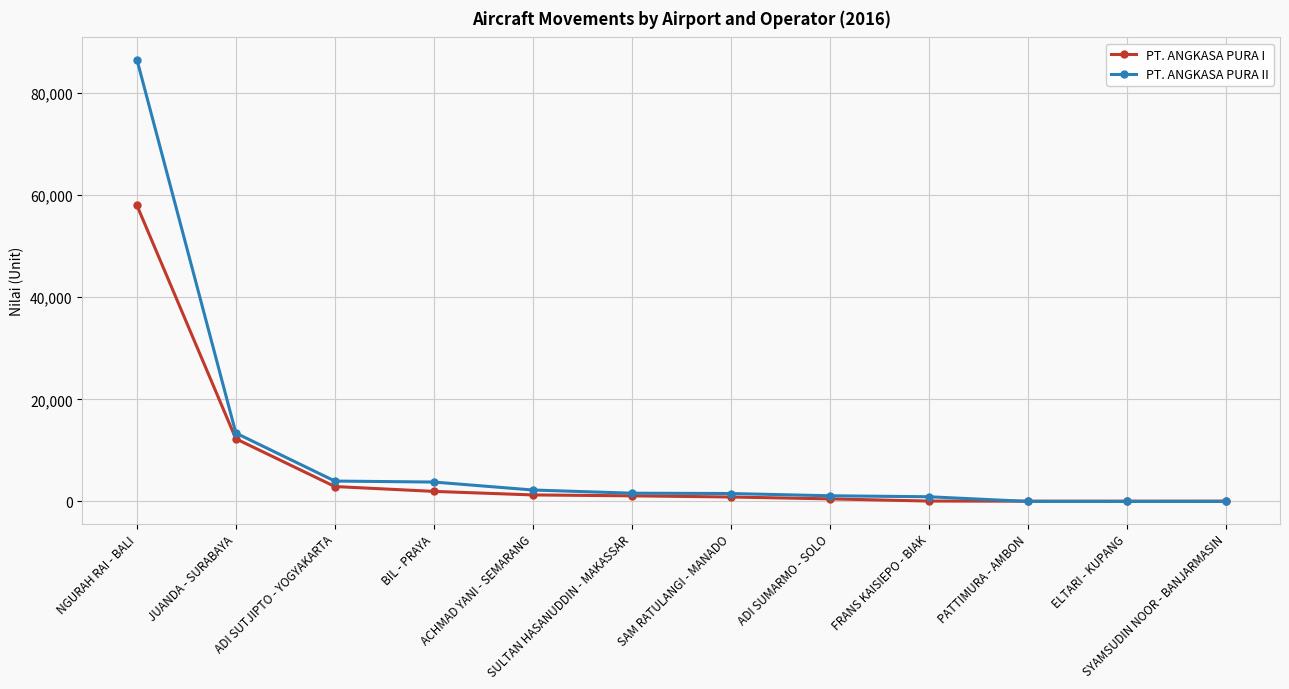

List the series in order of their peak value, highest first.

PT. ANGKASA PURA II, PT. ANGKASA PURA I